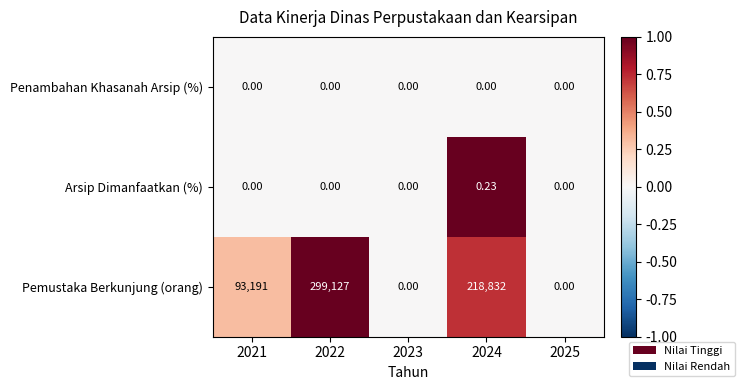

Which series has the widest spread of values?

Pemustaka Berkunjung (orang)